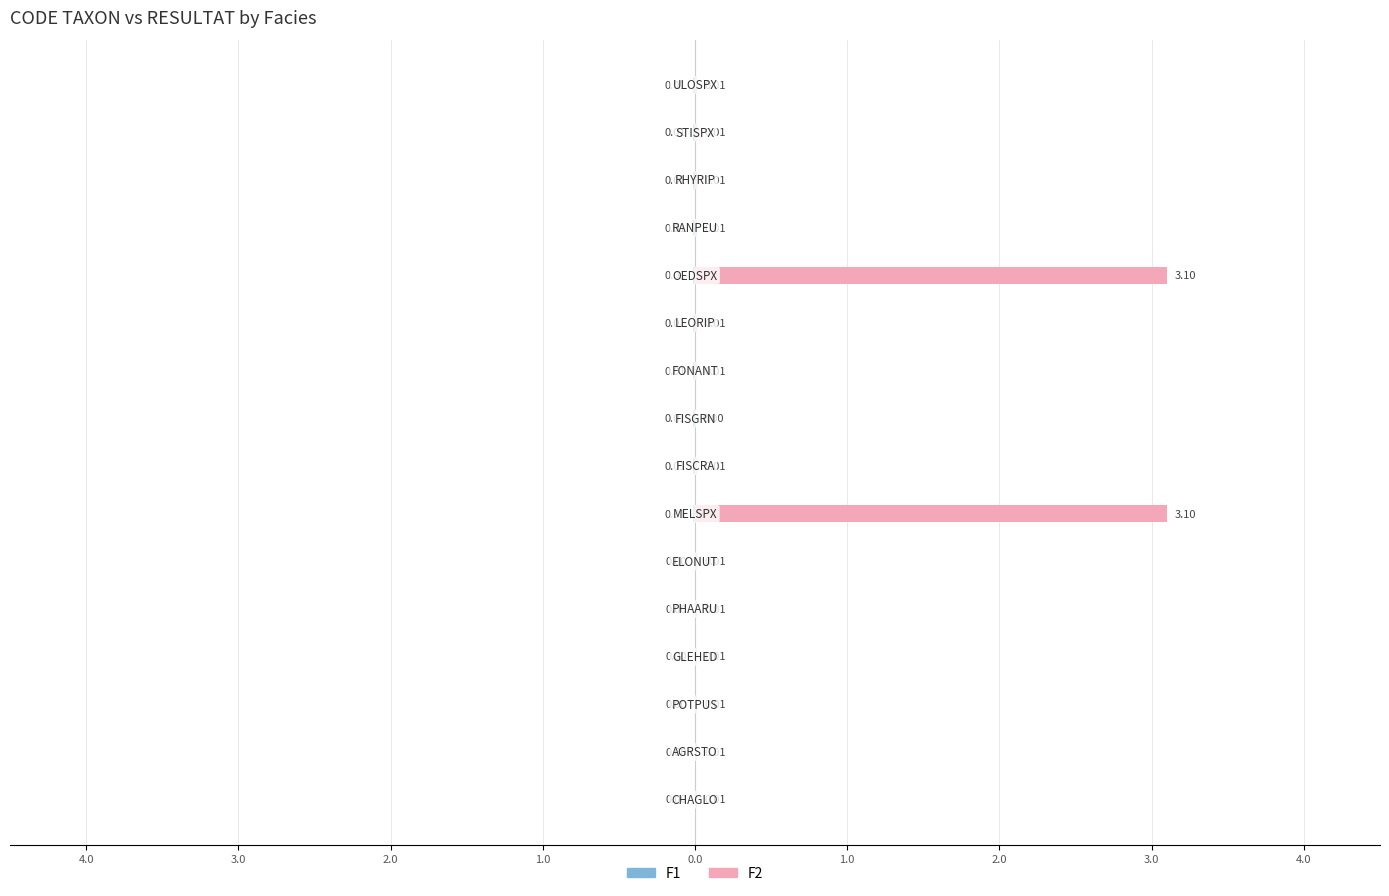

Reading right to left, extract all data points from this chart.

F1: -0.0	-0.0	-0.0	-0.0	-0.0	-0.0	-0.0	-0.0	-0.0	-0.0	0.0	0.0	0.0	0.0	0.0	0.0
F2: 0.0	0.0	0.0	0.0	3.1	0.0	0.0	0.0	0.0	3.1	0.0	0.0	0.0	0.0	0.0	0.0